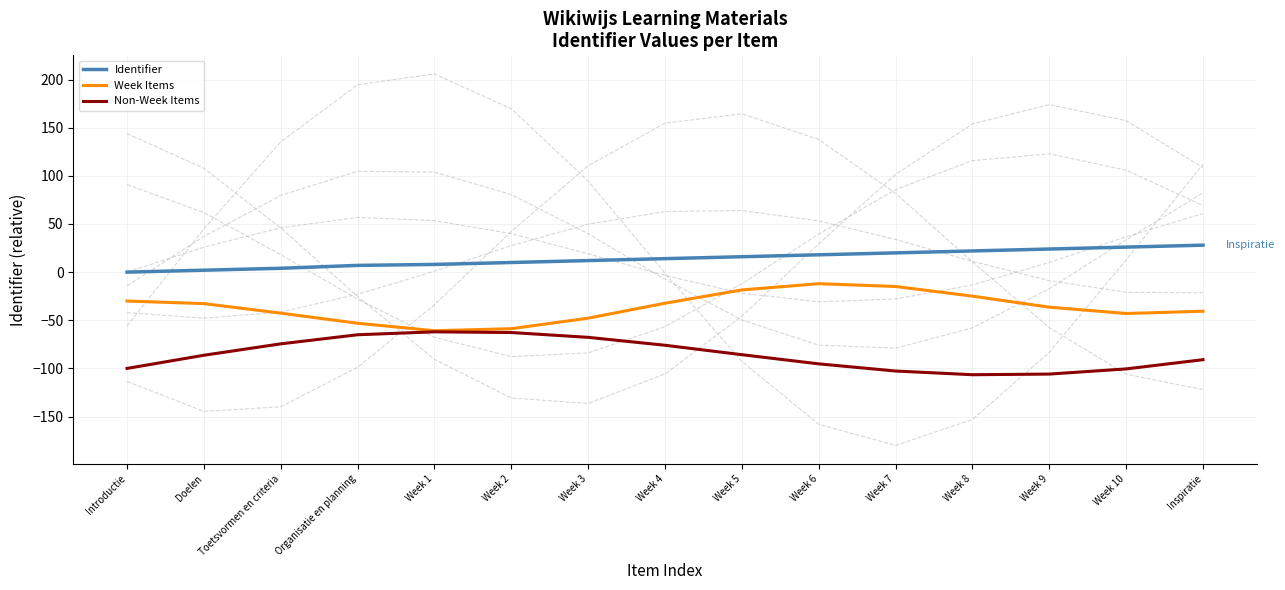

What value does the Week Items series have at Inspiratie?

-40.6